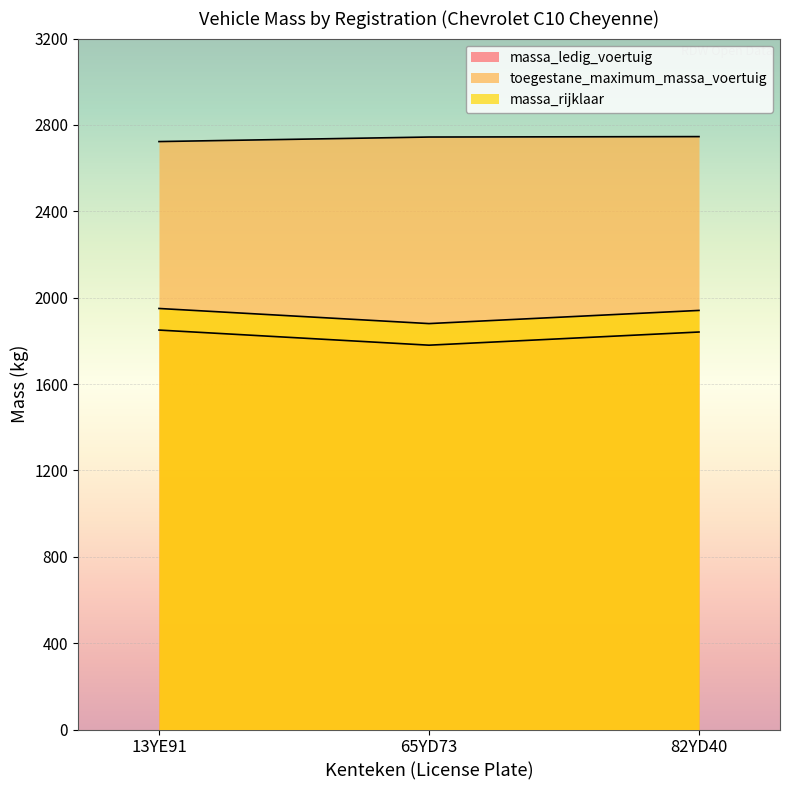

Is the value of toegestane_maximum_massa_voertuig at 82YD40 greater than the value of massa_ledig_voertuig at 13YE91?

Yes